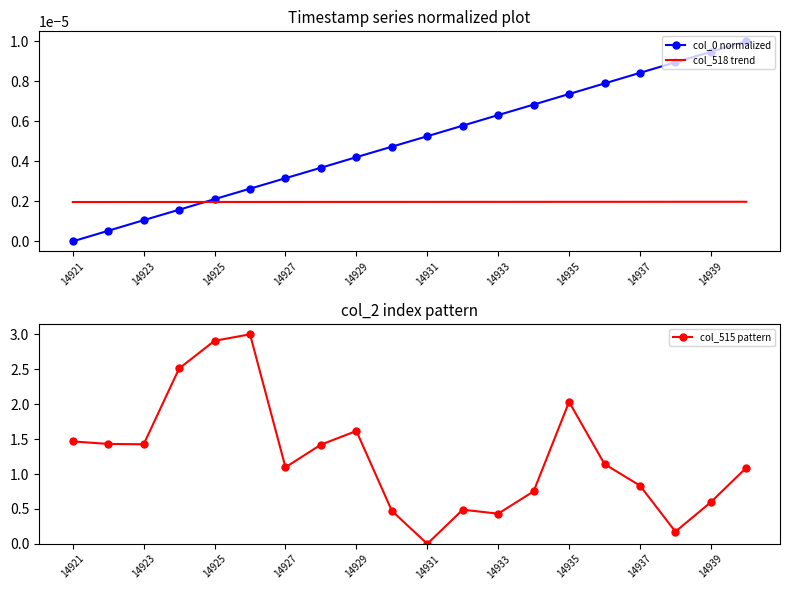

What is the value of the col_515 pattern point at the 7th from the left?

1.1